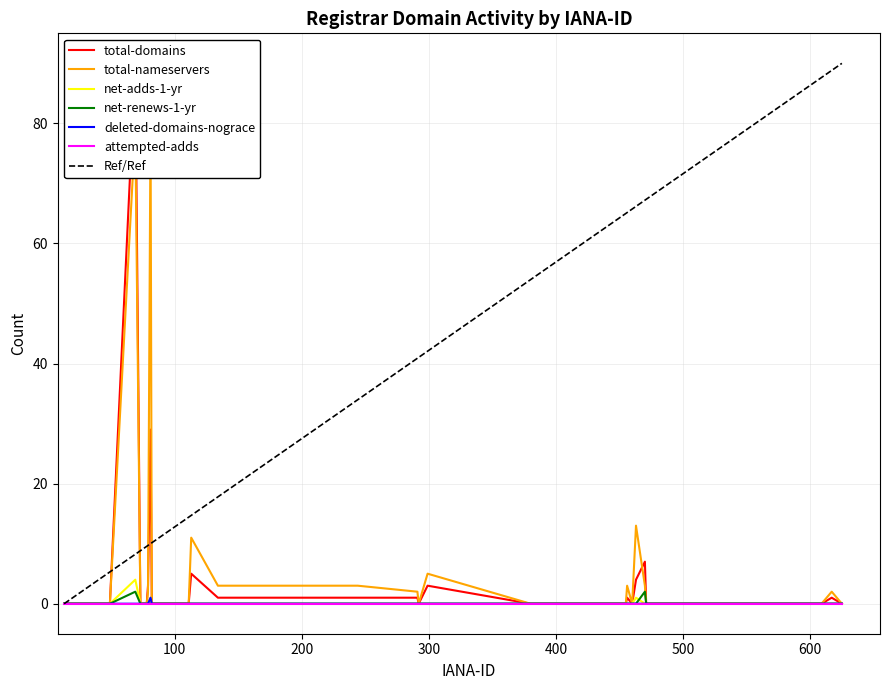

At which label is deleted-domains-nograce closest to 0?

13